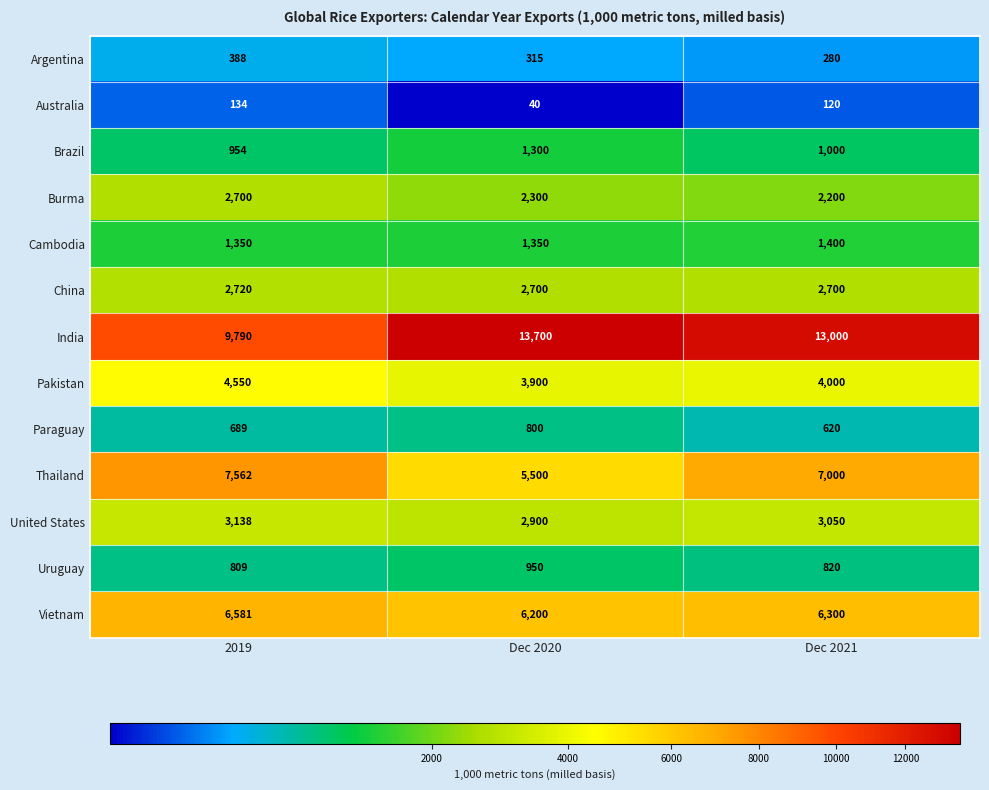

Rank the series by their maximum value, from highest to lowest.

India, Thailand, Vietnam, Pakistan, United States, China, Burma, Cambodia, Brazil, Uruguay, Paraguay, Argentina, Australia